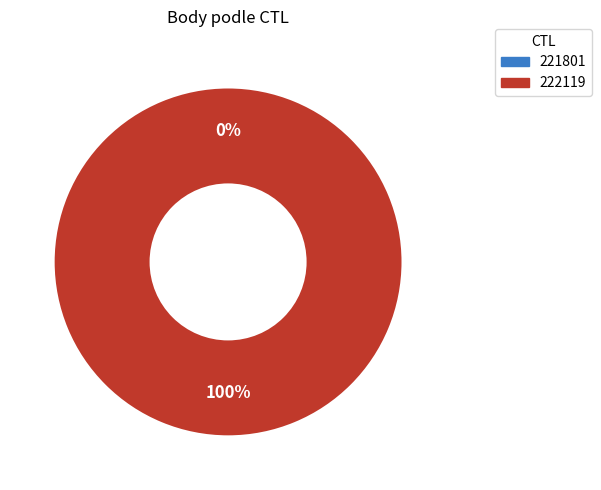

True or false: 222119 accounts for 88% of the total.

False